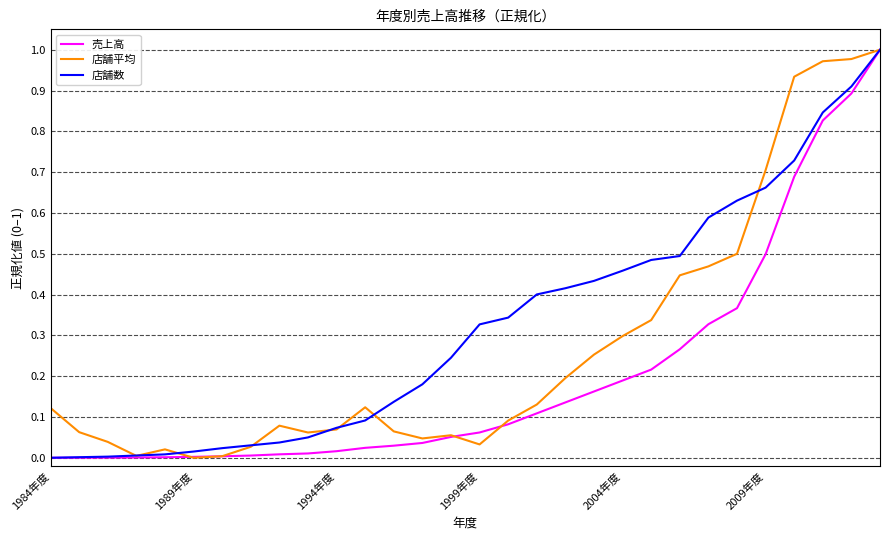

What is the average value of the 店舗数 series?

0.3